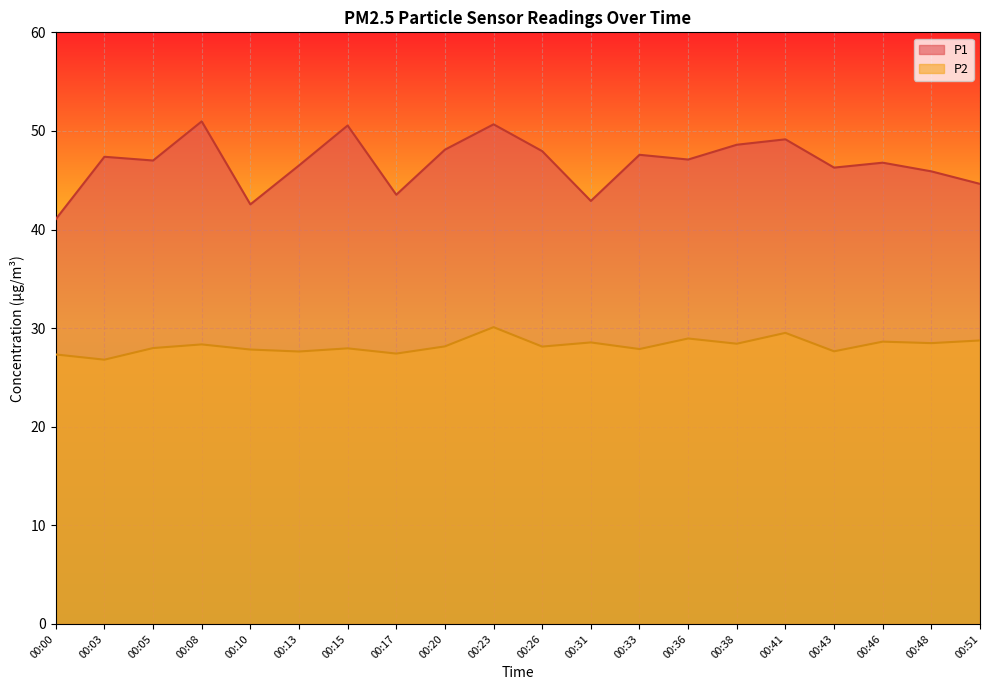

True or false: P1 has a value of 74.5 at 00:38.

False